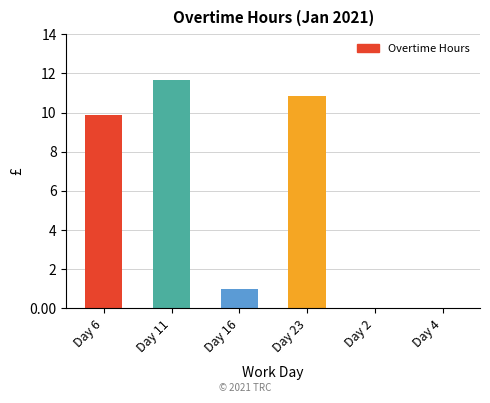

What is the maximum value shown in the chart?

11.7